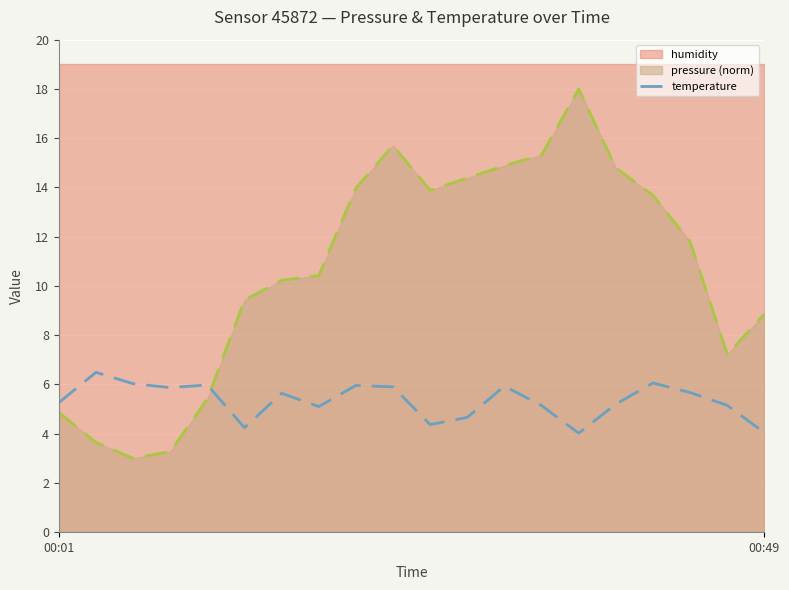

Which has a higher value, 9 or 8?

9